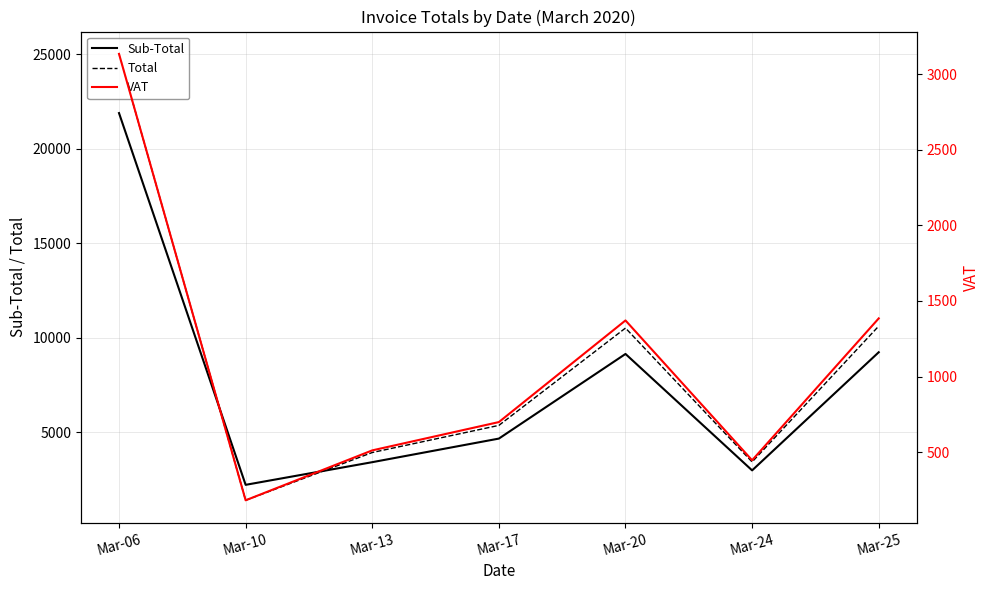

How many interior local valleys does the Sub-Total series have?

2